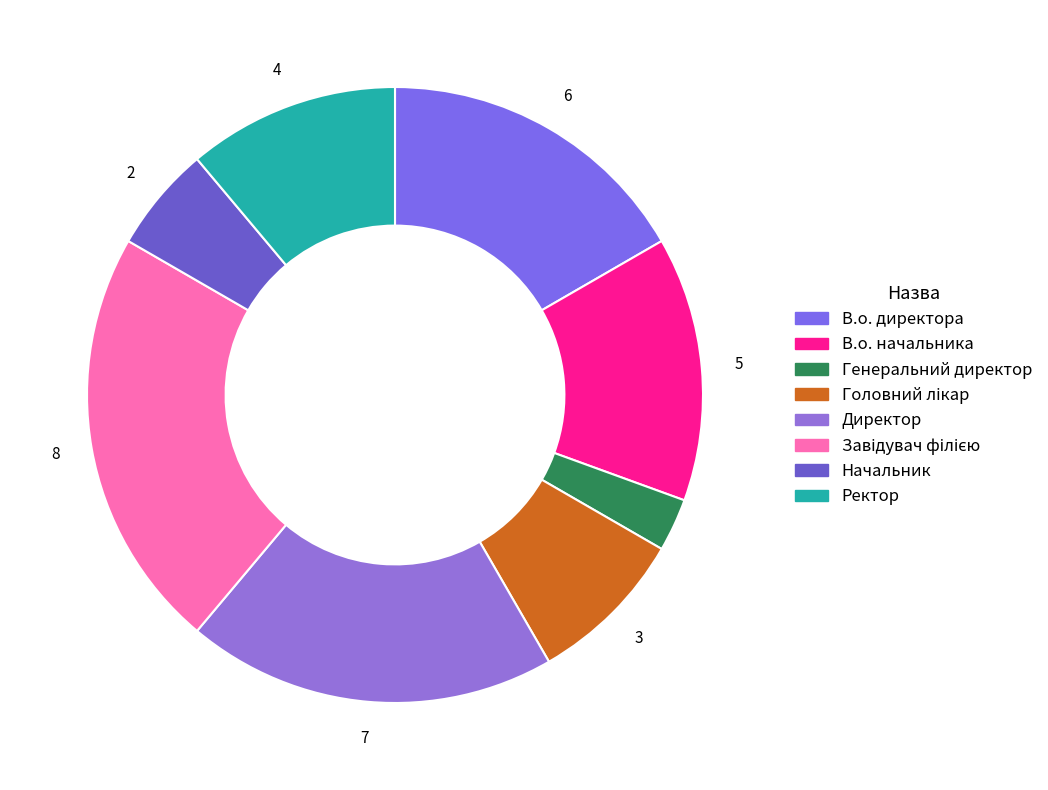

How many segments does this pie chart have?

8